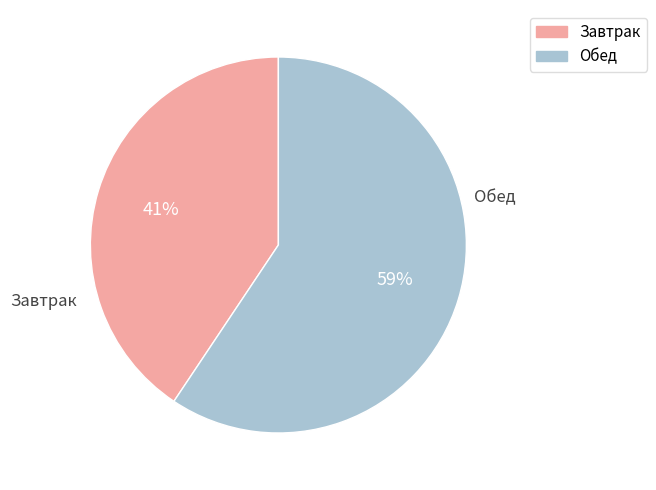

To the nearest percent, what is the average slice percentage?

50%